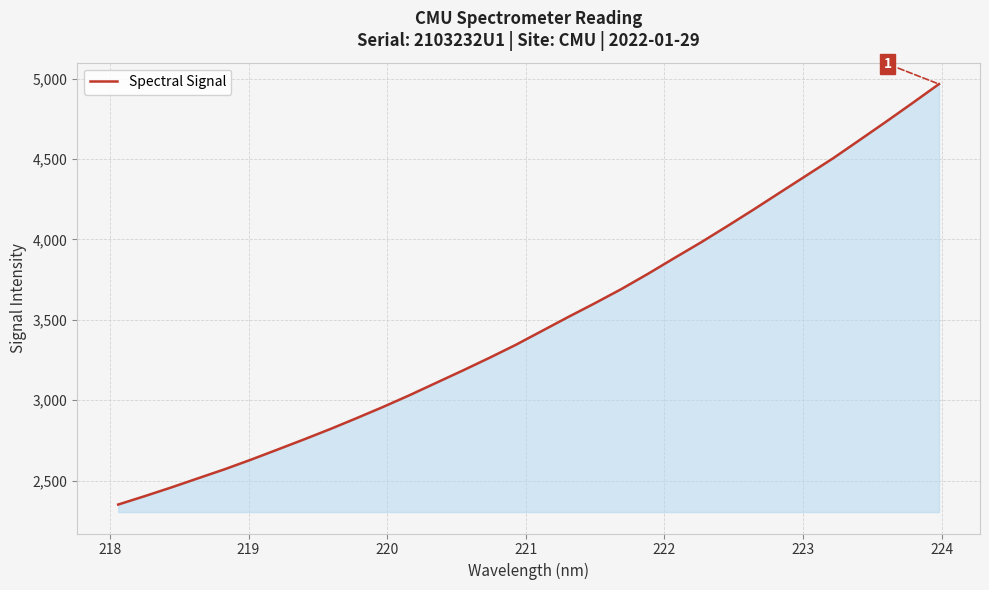

How many values are below 3431?

16